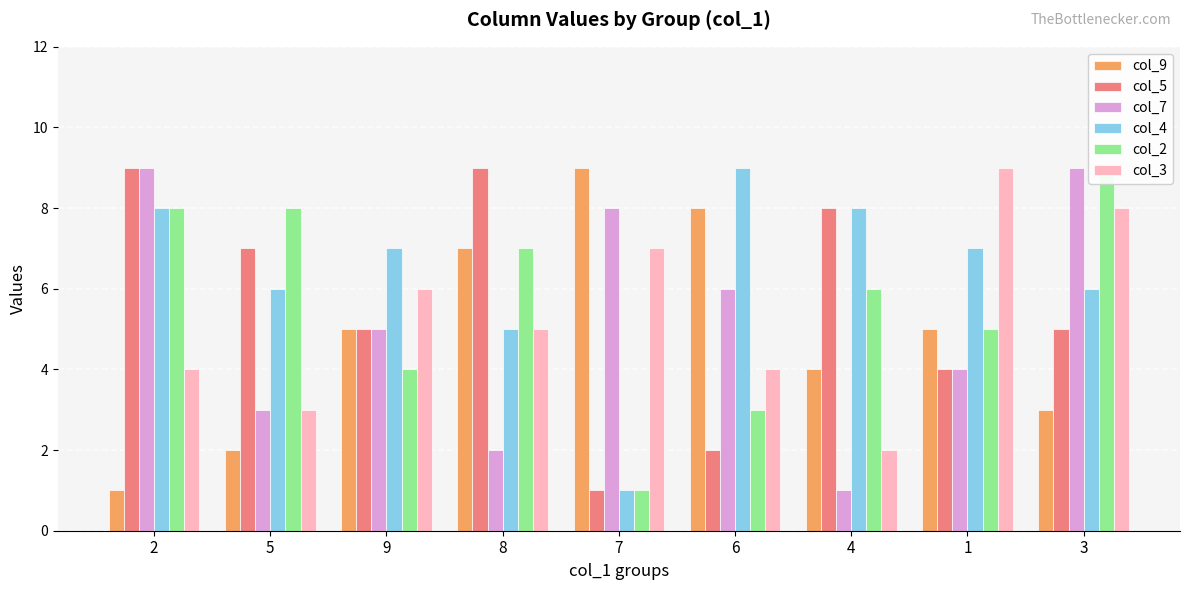

What position from the right is 1?

2